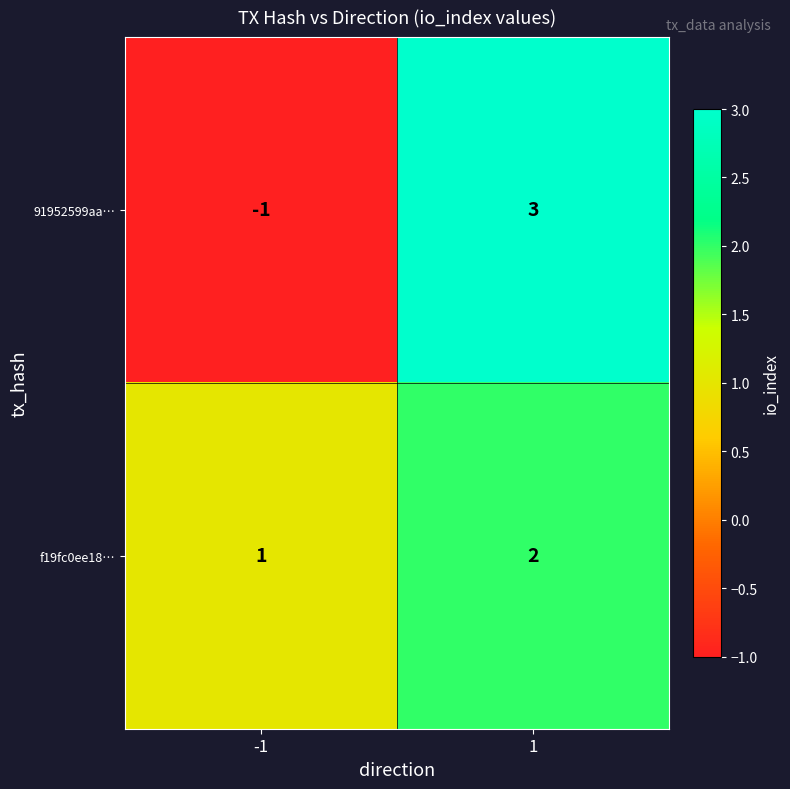

What is the sum of the f19fc0ee18… values at 1 and -1?

3